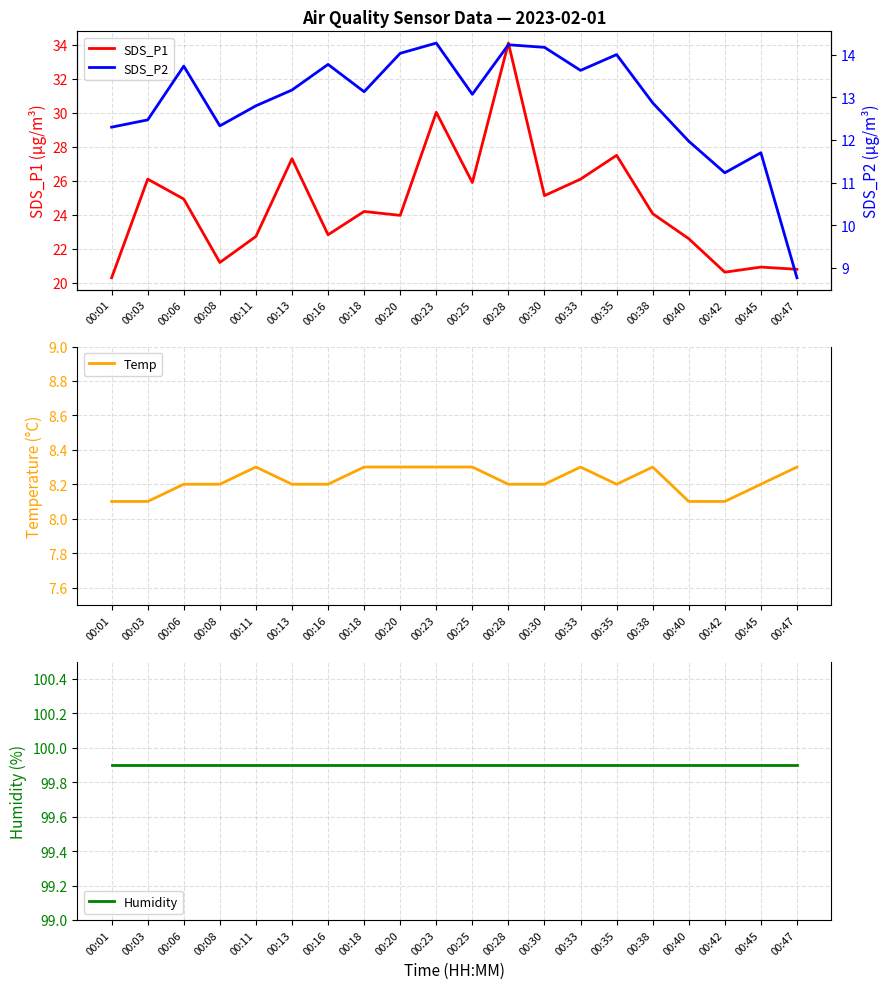

Reading left to right, list all the values displayed in this chart.

SDS_P1: 00:01=20.3	00:03=26.1	00:06=24.9	00:08=21.2	00:11=22.7	00:13=27.3	00:16=22.8	00:18=24.2	00:20=24.0	00:23=30.0	00:25=25.9	00:28=34.1	00:30=25.1	00:33=26.1	00:35=27.5	00:38=24.1	00:40=22.6	00:42=20.6	00:45=20.9	00:47=20.8
Temp: 00:01=8.1	00:03=8.1	00:06=8.2	00:08=8.2	00:11=8.3	00:13=8.2	00:16=8.2	00:18=8.3	00:20=8.3	00:23=8.3	00:25=8.3	00:28=8.2	00:30=8.2	00:33=8.3	00:35=8.2	00:38=8.3	00:40=8.1	00:42=8.1	00:45=8.2	00:47=8.3
Humidity: 00:01=99.9	00:03=99.9	00:06=99.9	00:08=99.9	00:11=99.9	00:13=99.9	00:16=99.9	00:18=99.9	00:20=99.9	00:23=99.9	00:25=99.9	00:28=99.9	00:30=99.9	00:33=99.9	00:35=99.9	00:38=99.9	00:40=99.9	00:42=99.9	00:45=99.9	00:47=99.9
SDS_P2: 00:01=12.3	00:03=12.5	00:06=13.7	00:08=12.3	00:11=12.8	00:13=13.2	00:16=13.8	00:18=13.1	00:20=14.0	00:23=14.3	00:25=13.1	00:28=14.2	00:30=14.2	00:33=13.6	00:35=14.0	00:38=12.9	00:40=12.0	00:42=11.2	00:45=11.7	00:47=8.8